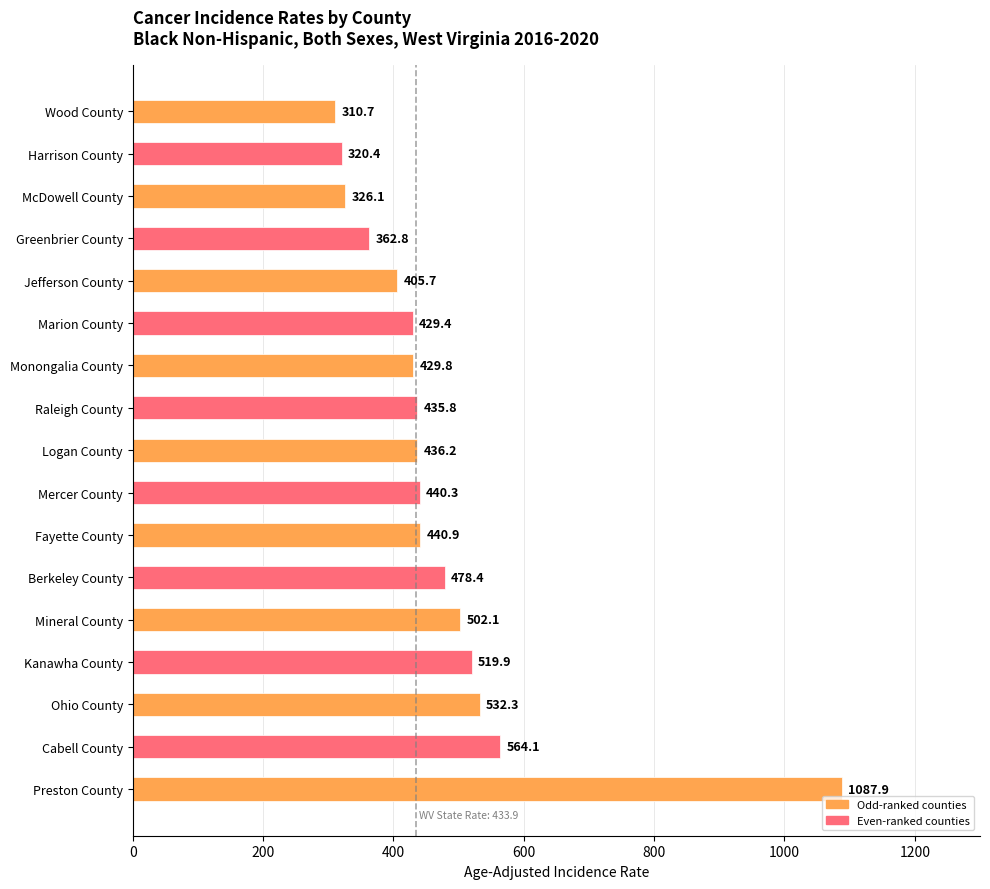

How many values exceed 436?

9